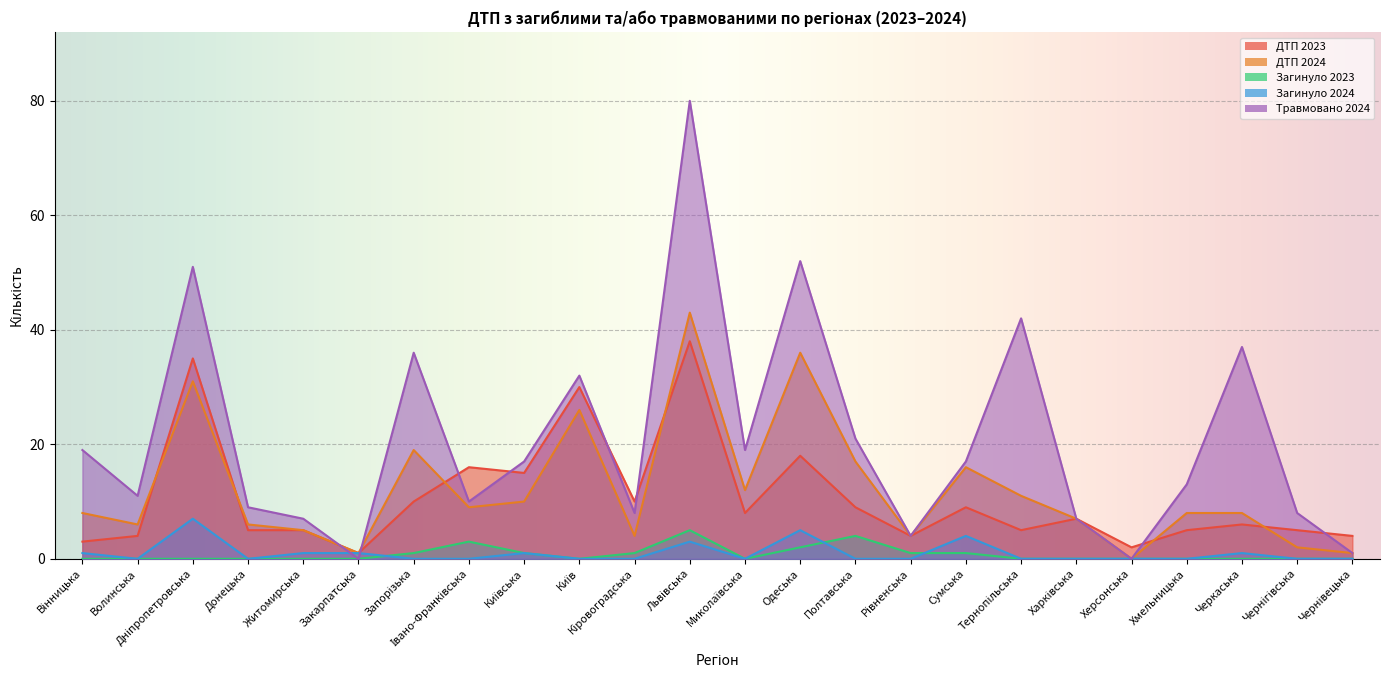

The value of Травмовано 2024 at Вінницька is 9. True or false?

False